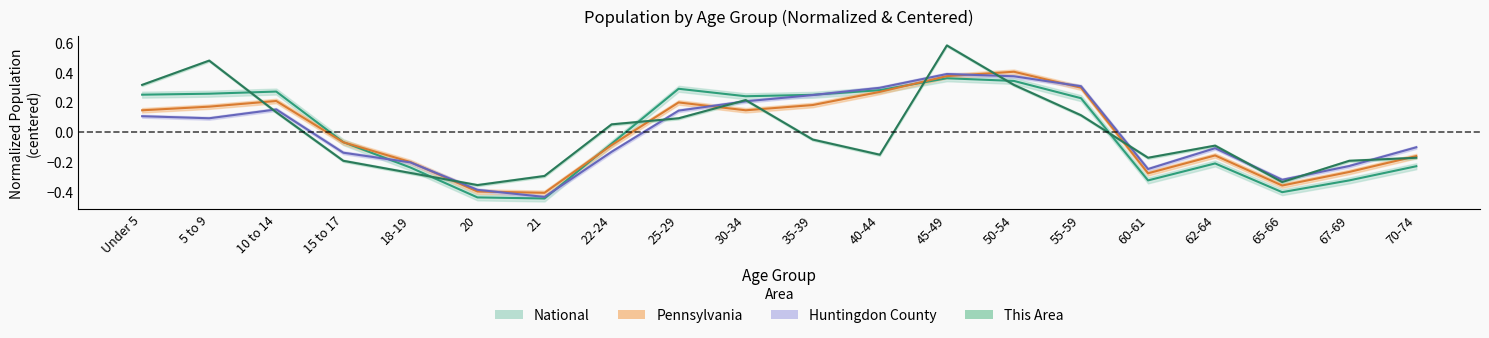

Reading left to right, transcribe all the data shown in this chart.

This Area: Under 5=0.3	5 to 9=0.5	10 to 14=0.1	15 to 17=-0.2	18-19=-0.3	20=-0.4	21=-0.3	22-24=0.1	25-29=0.1	30-34=0.2	35-39=-0.1	40-44=-0.2	45-49=0.6	50-54=0.3	55-59=0.1	60-61=-0.2	62-64=-0.1	65-66=-0.3	67-69=-0.2	70-74=-0.2
Huntingdon County: Under 5=0.1	5 to 9=0.1	10 to 14=0.2	15 to 17=-0.1	18-19=-0.2	20=-0.4	21=-0.4	22-24=-0.1	25-29=0.1	30-34=0.2	35-39=0.2	40-44=0.3	45-49=0.4	50-54=0.4	55-59=0.3	60-61=-0.2	62-64=-0.1	65-66=-0.3	67-69=-0.2	70-74=-0.1
Pennsylvania: Under 5=0.1	5 to 9=0.2	10 to 14=0.2	15 to 17=-0.1	18-19=-0.2	20=-0.4	21=-0.4	22-24=-0.1	25-29=0.2	30-34=0.1	35-39=0.2	40-44=0.3	45-49=0.4	50-54=0.4	55-59=0.3	60-61=-0.3	62-64=-0.2	65-66=-0.4	67-69=-0.3	70-74=-0.2
National: Under 5=0.3	5 to 9=0.3	10 to 14=0.3	15 to 17=-0.1	18-19=-0.2	20=-0.4	21=-0.4	22-24=-0.1	25-29=0.3	30-34=0.2	35-39=0.2	40-44=0.3	45-49=0.4	50-54=0.3	55-59=0.2	60-61=-0.3	62-64=-0.2	65-66=-0.4	67-69=-0.3	70-74=-0.2